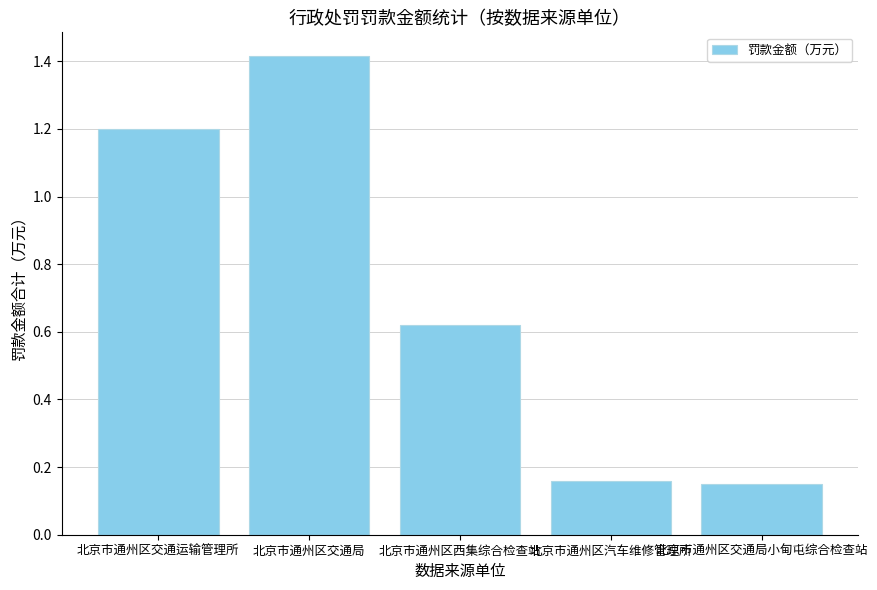

How many data points does each series have?

5